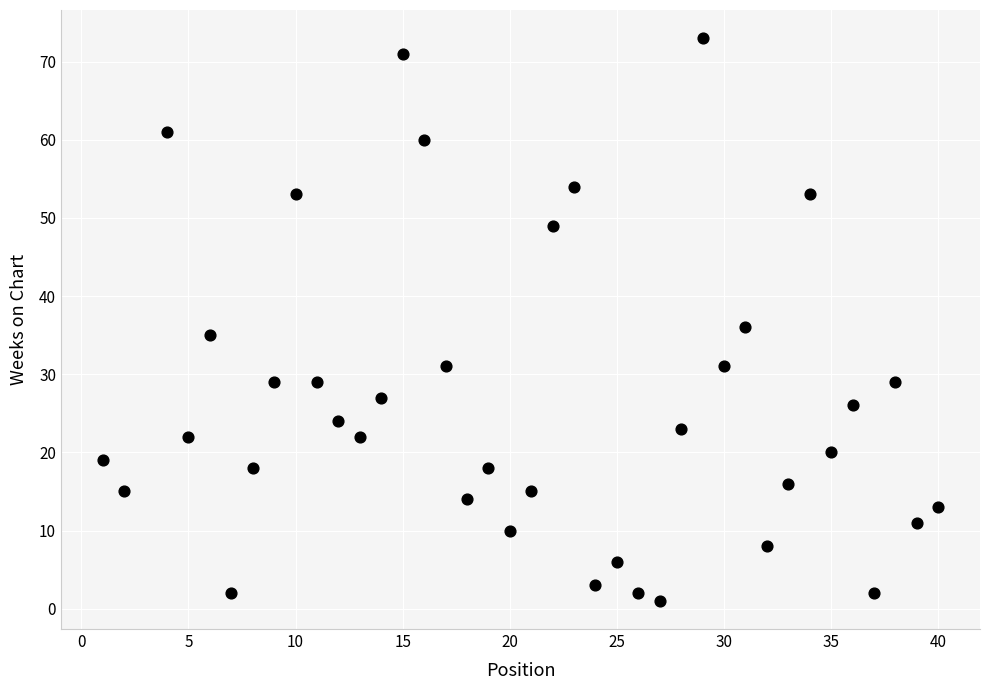

What Y value in the scatter plot is closest to 37?

36